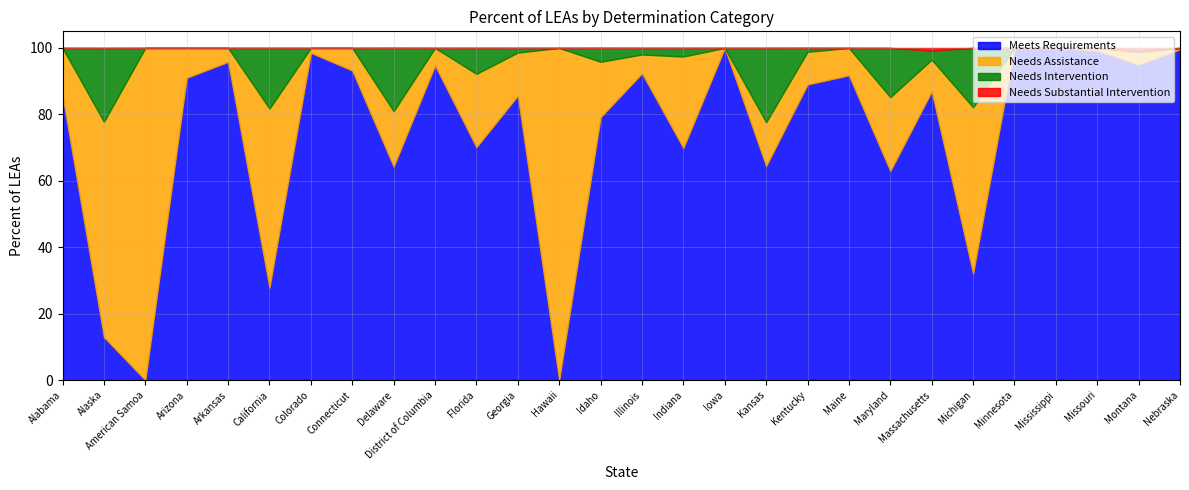

Which series changed the most between Hawaii and Montana?

Needs Assistance